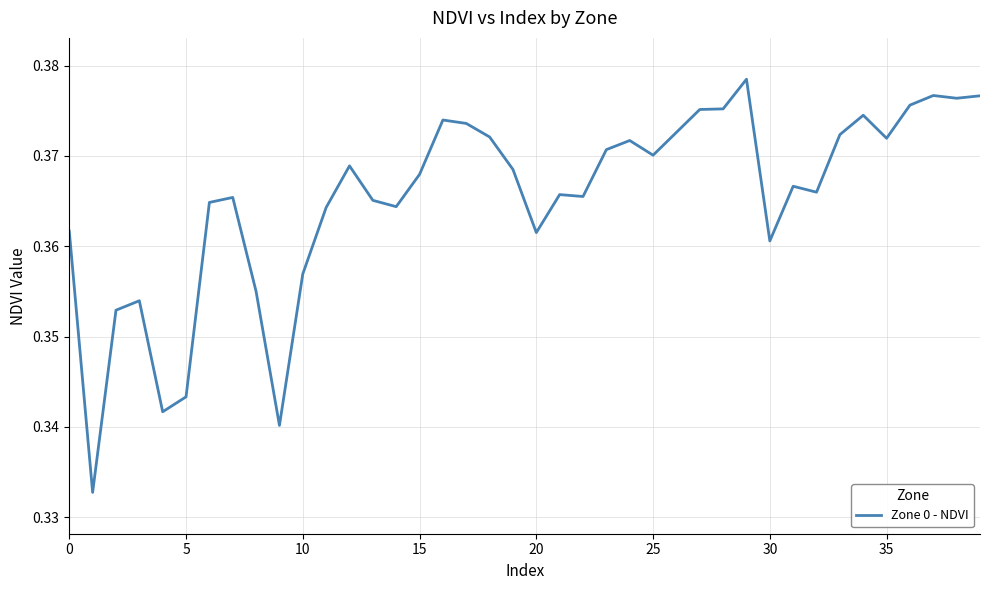

What is the minimum value shown in the chart?

0.3